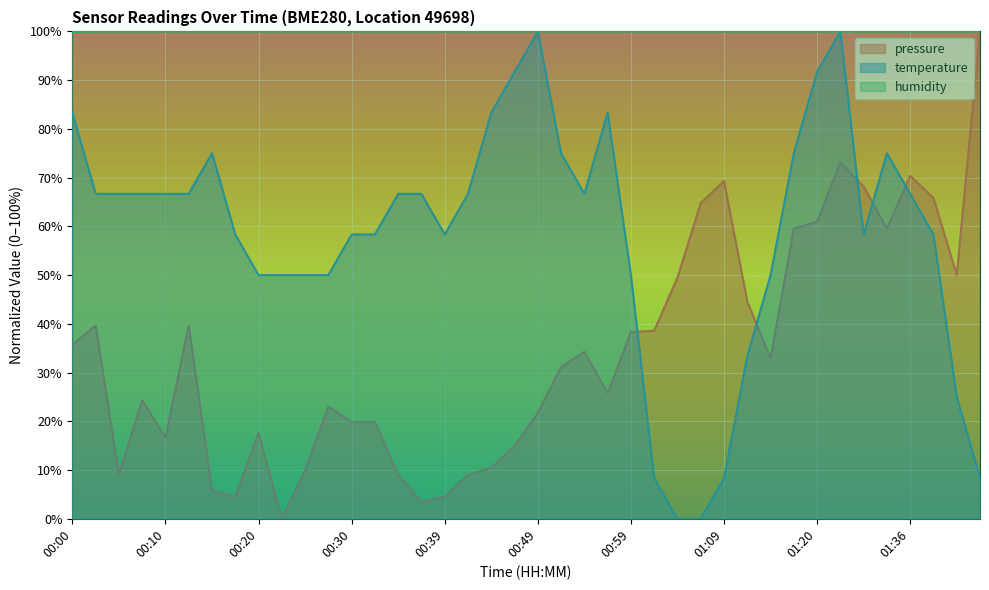

Between 00:44 and 01:04, which is larger?

01:04